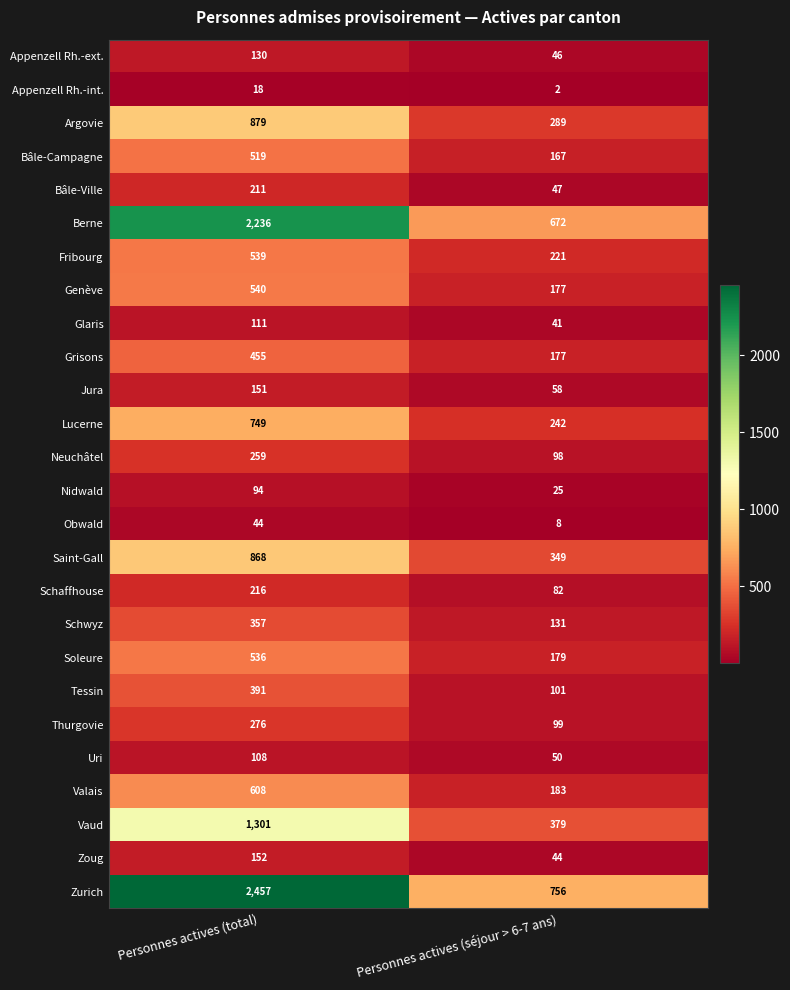

Which category has the highest value across all series?

Personnes actives (total)